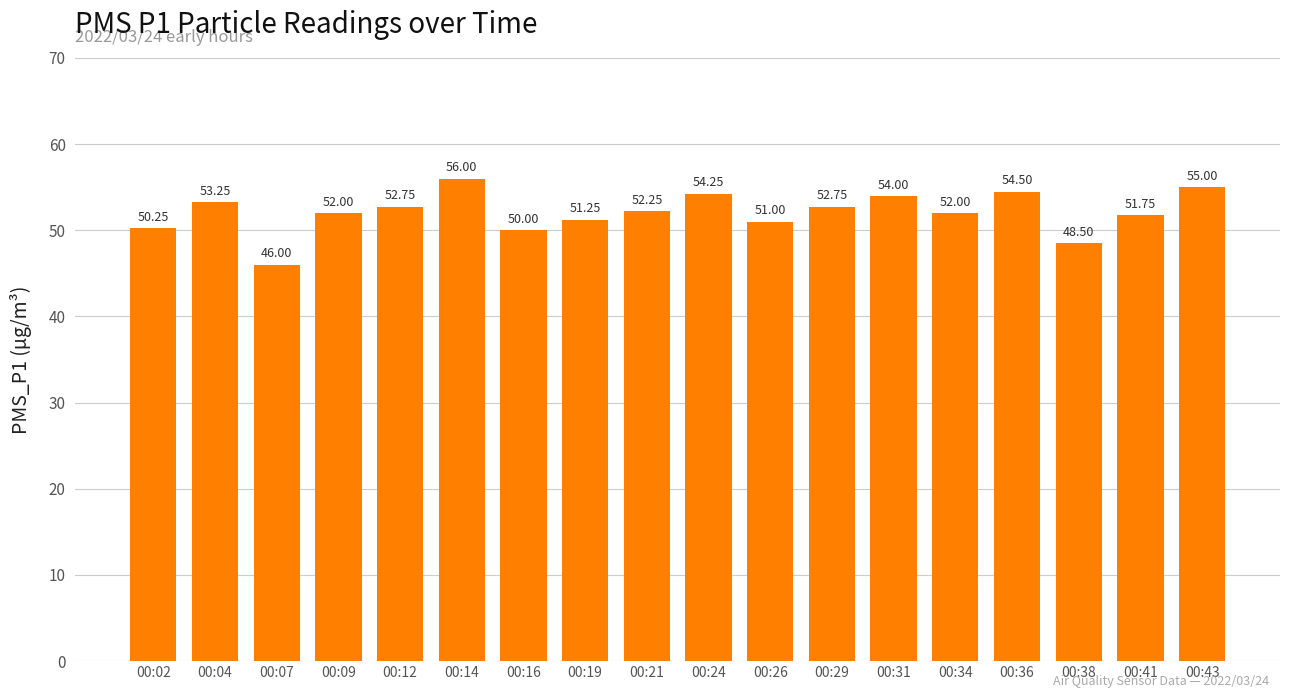

True or false: the data shows 51.0 at 00:26.

True